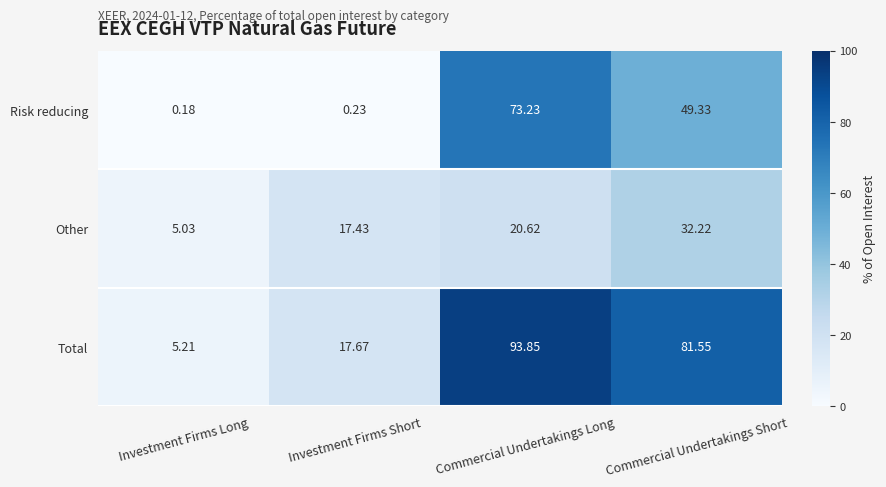

How many series are shown in this chart?

3